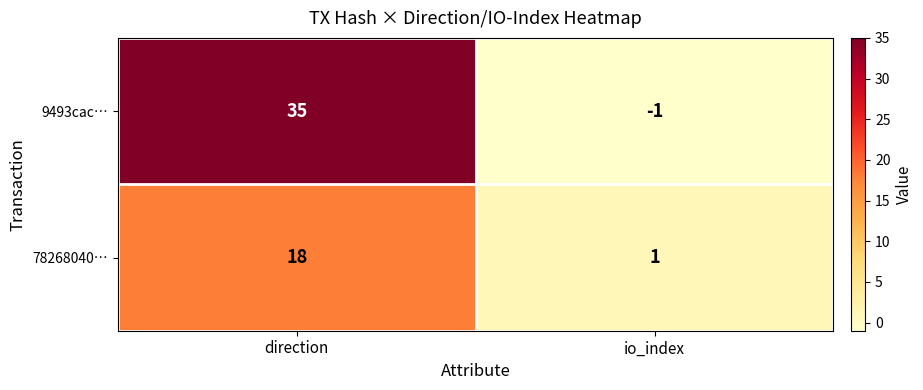

Which series has the largest total across all categories?

9493cac…